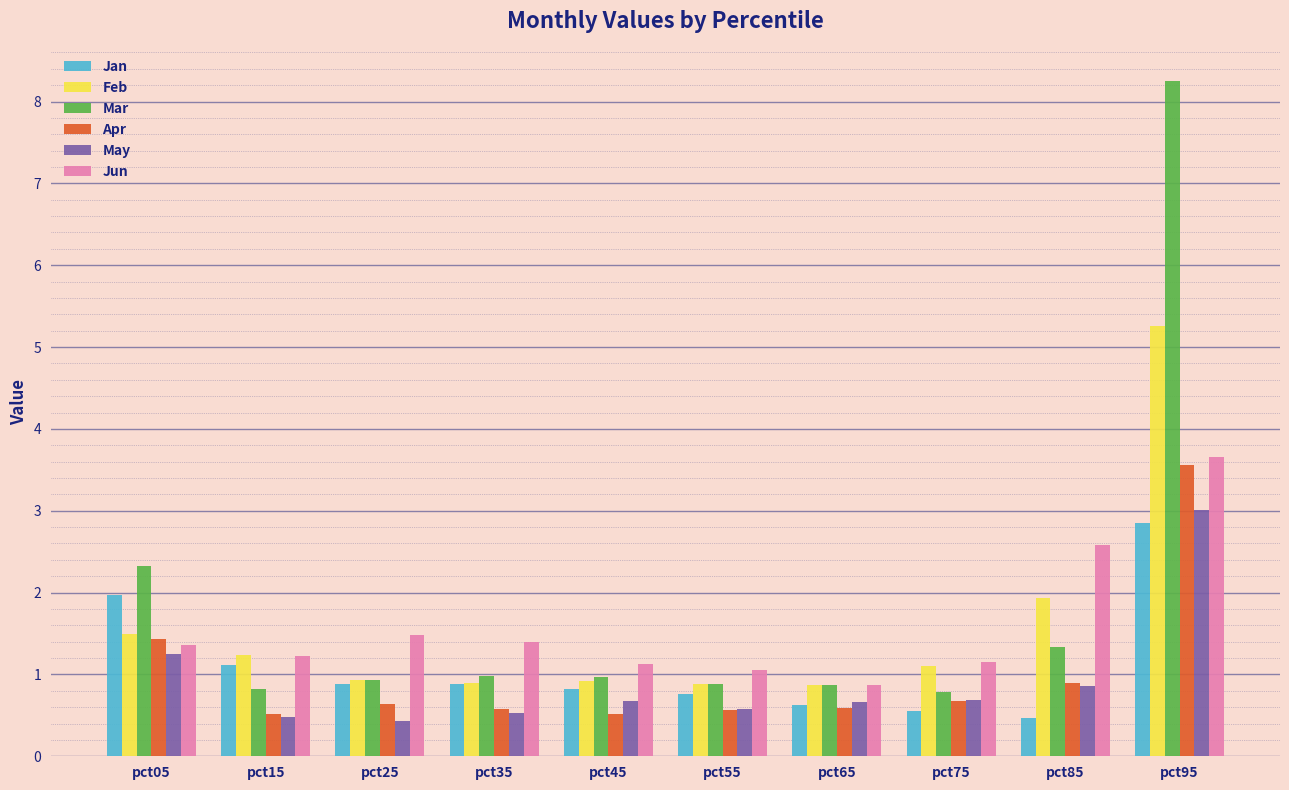

What is the highest value of the Mar series?

8.2